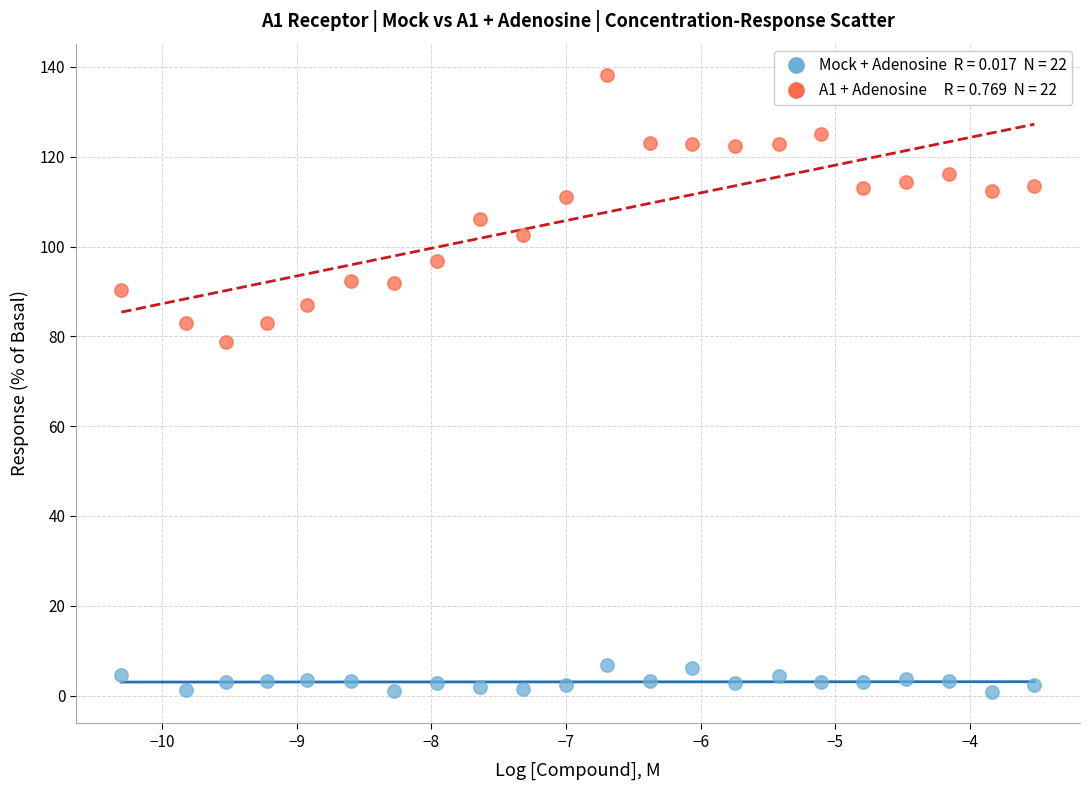

Across all data points, what is the range of Y values (max minus min)?

137.6